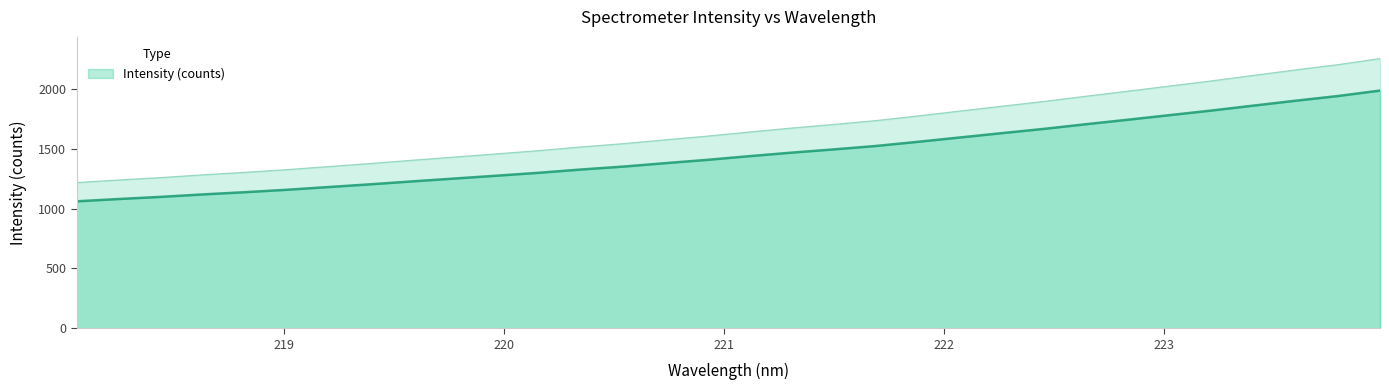

What is the difference between the maximum and minimum values?

1035.9